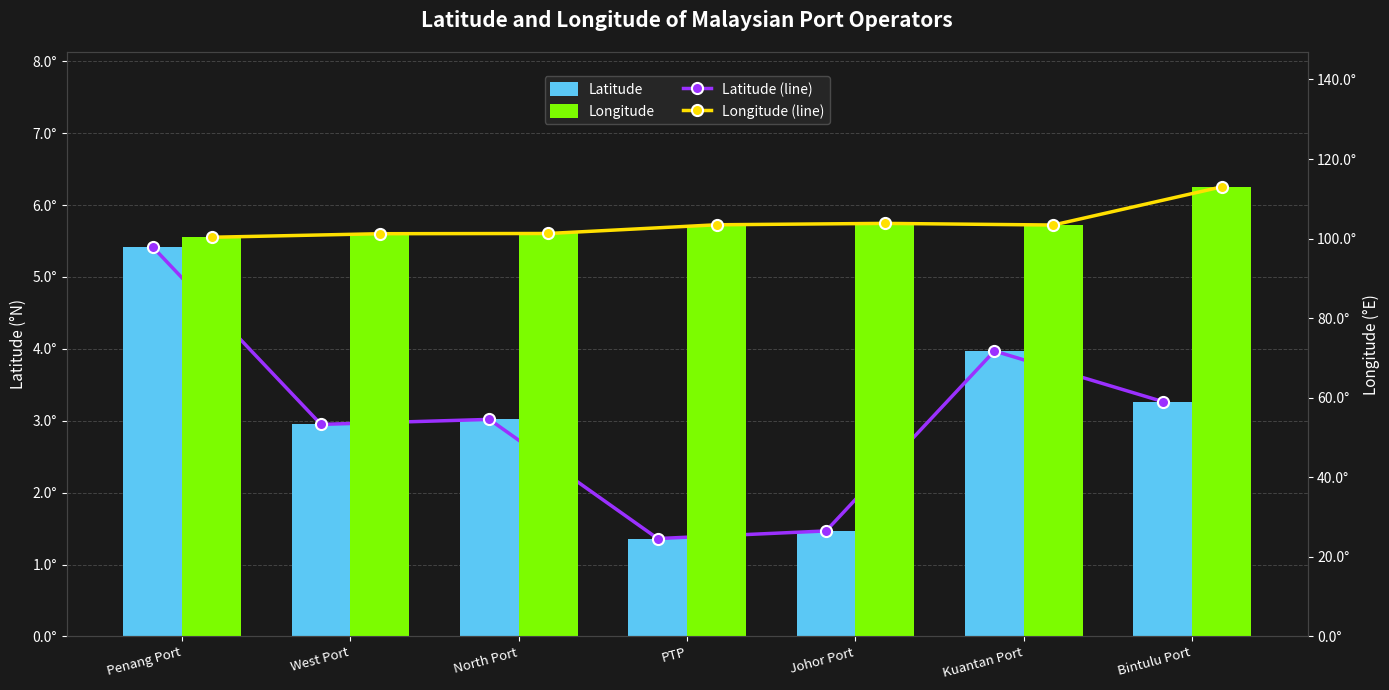

Reading right to left, list all the values displayed in this chart.

Latitude (line): 3.3	4.0	1.5	1.4	3.0	2.9	5.4
Latitude: 3.3	4.0	1.5	1.4	3.0	2.9	5.4
Longitude (line): 113.0	103.4	103.8	103.5	101.3	101.2	100.3
Longitude: 113.0	103.4	103.8	103.5	101.3	101.2	100.3